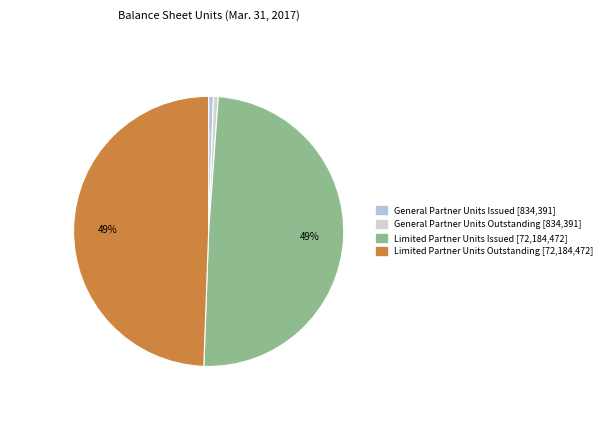

To the nearest percent, what percentage of the pie is General Partner Units Issued?

1%